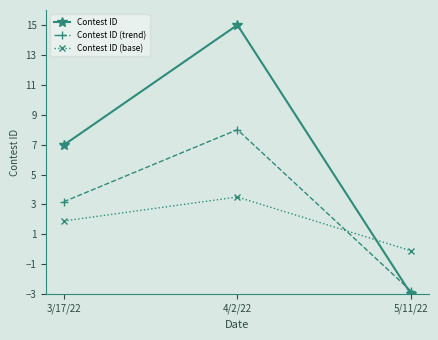

Is it true that Contest ID (trend) equals -3.7 at 5/11/22?

False